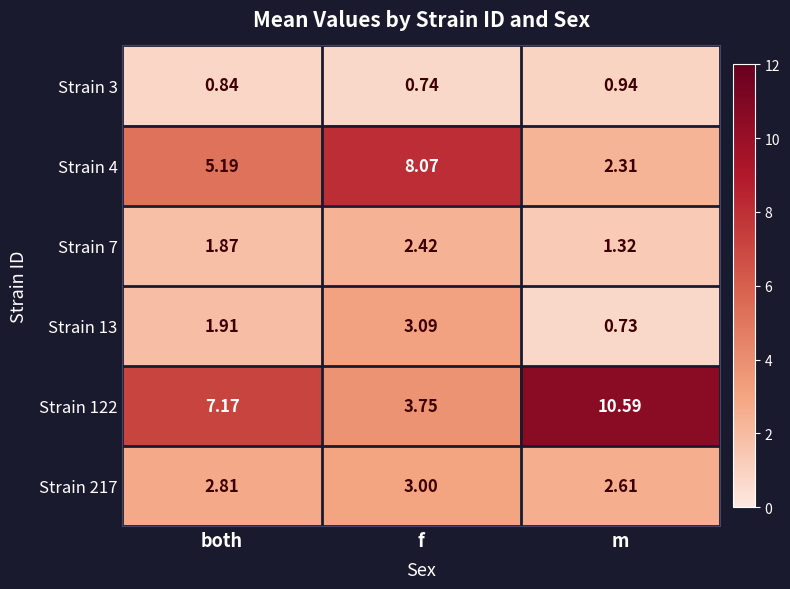

Is the value of Strain 3 at f greater than the value of Strain 217 at both?

No